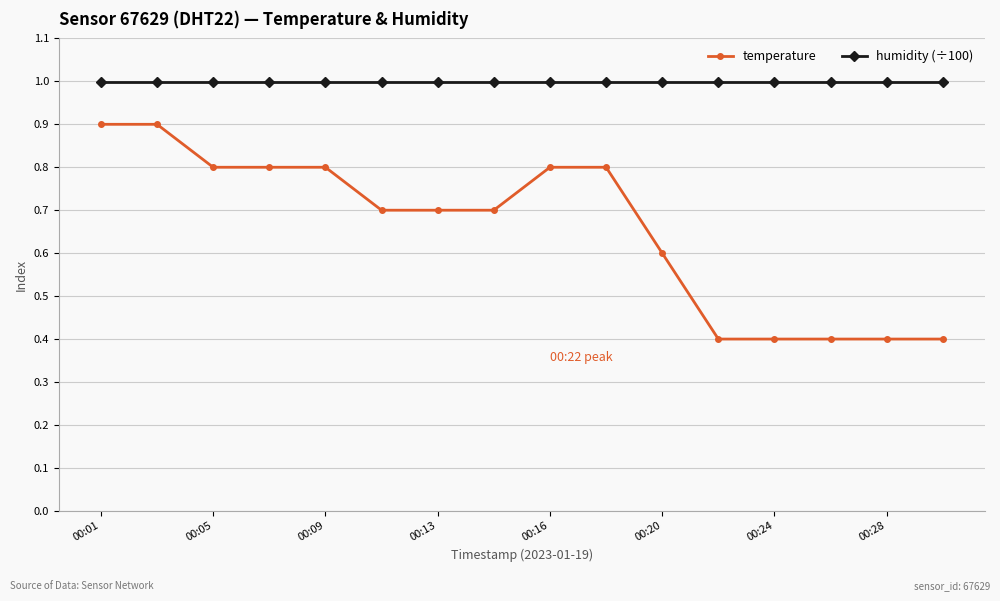

At how many categories does at least one series exceed 0?

16